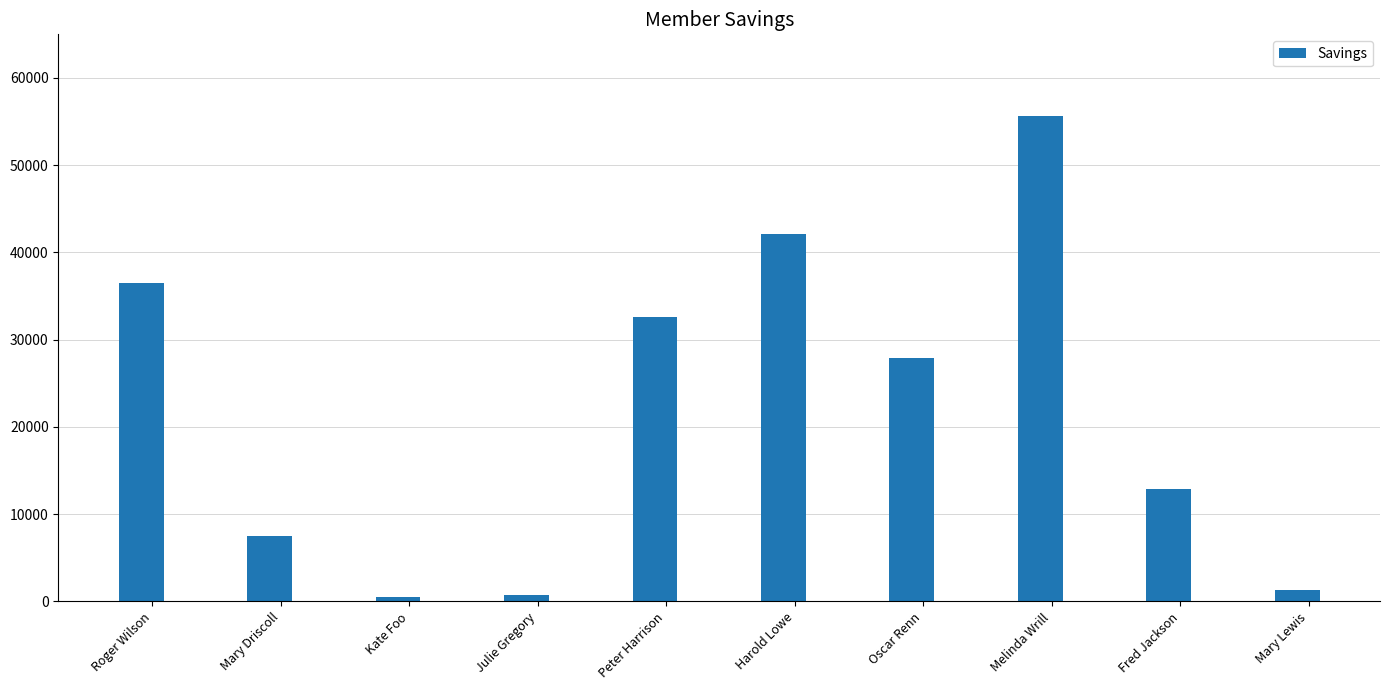

True or false: the data shows 19791.8 at Roger Wilson.

False